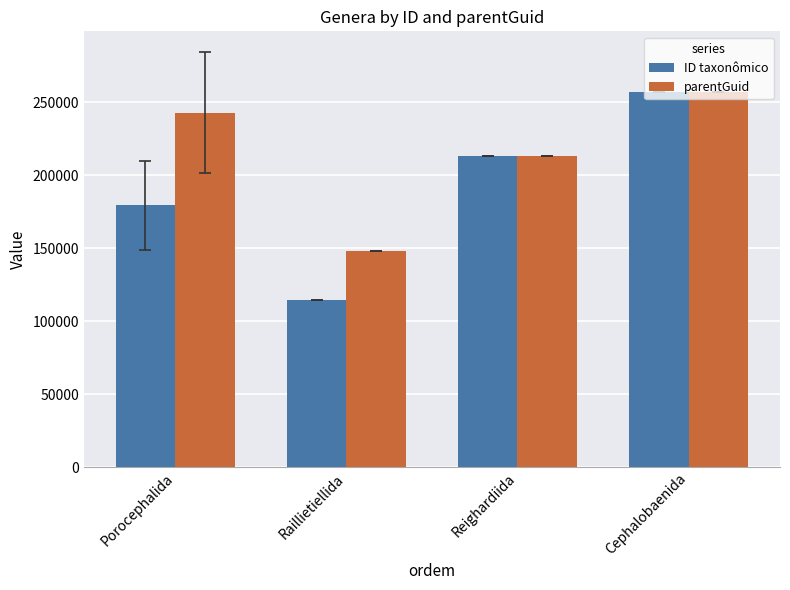

At how many categories does at least one series exceed 250866?

1